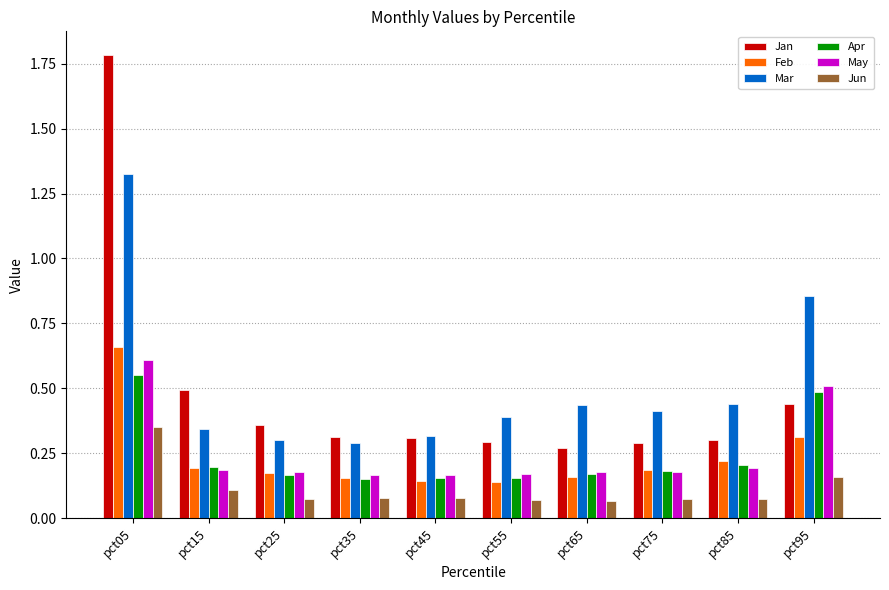

At which category is the sum across all series the highest?

pct05